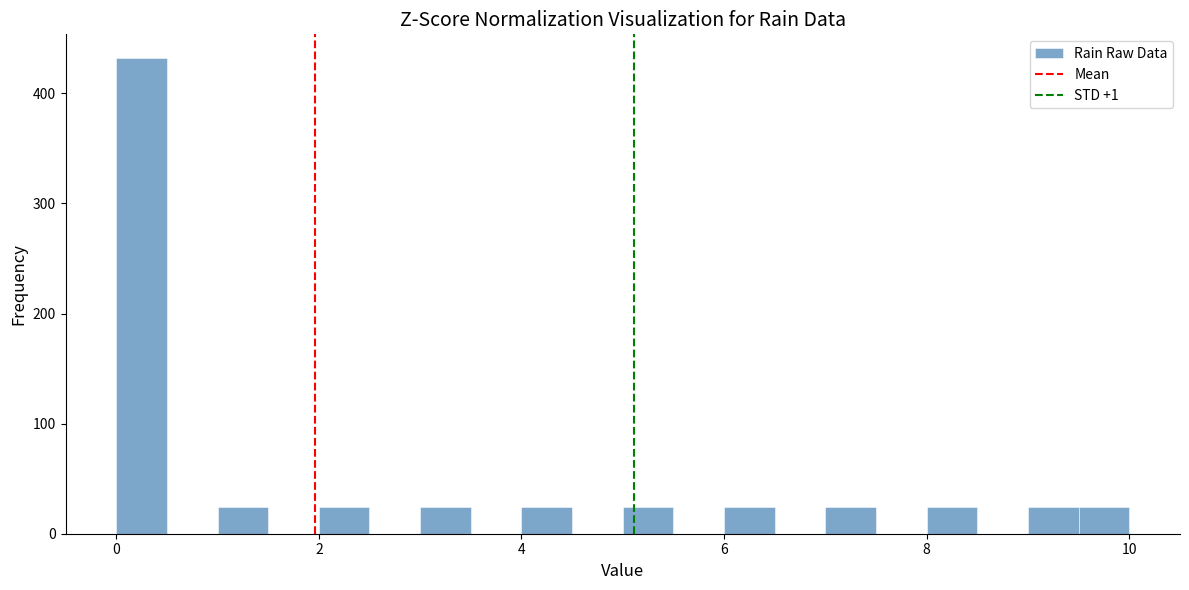

Around what value on the x-axis is the tallest bar? Give the approximate position of its centre, as read against the axis.

0.2